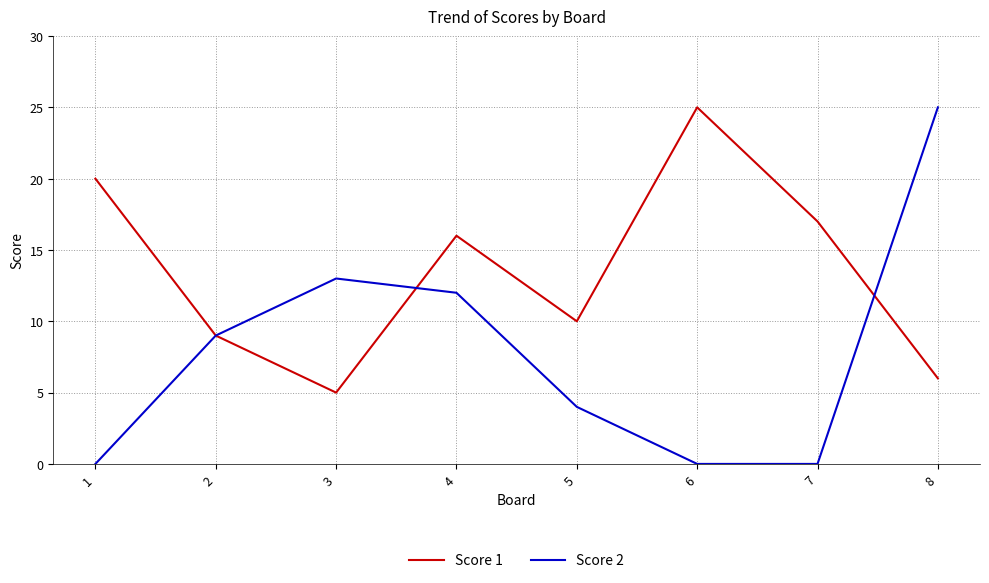

At which category does Score 1 reach its first local valley?

3